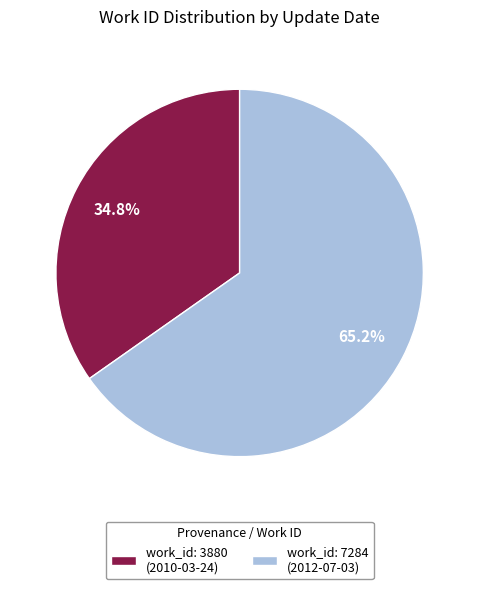

Does work_id: 7284 (2012-07-03) represent more than half of the total?

Yes